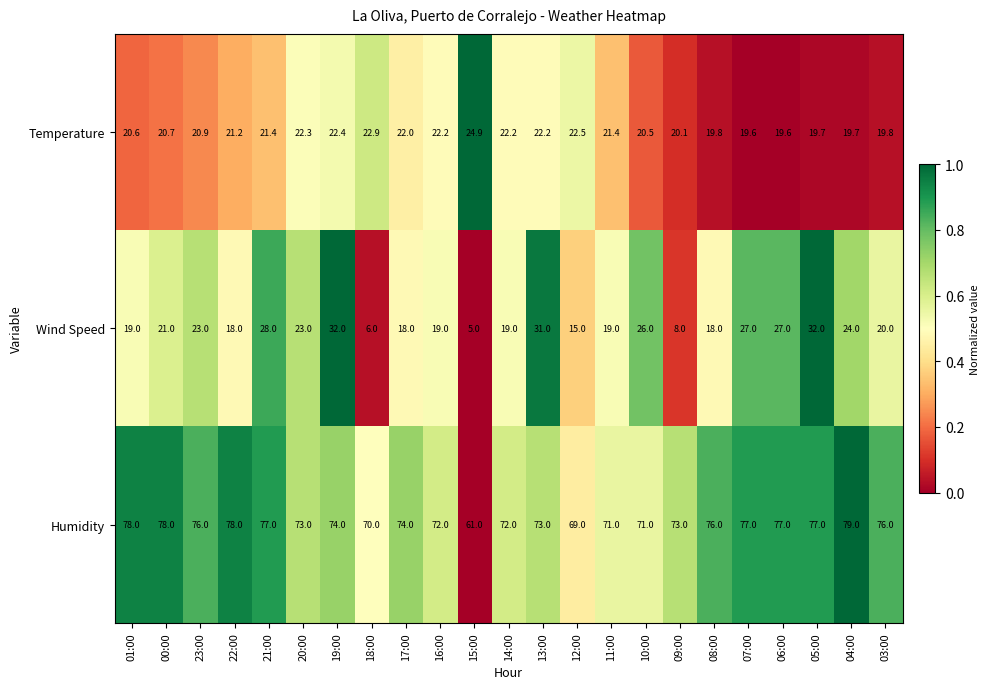

Rank the series at 13:00 from lowest to highest value.

Temperature, Wind Speed, Humidity